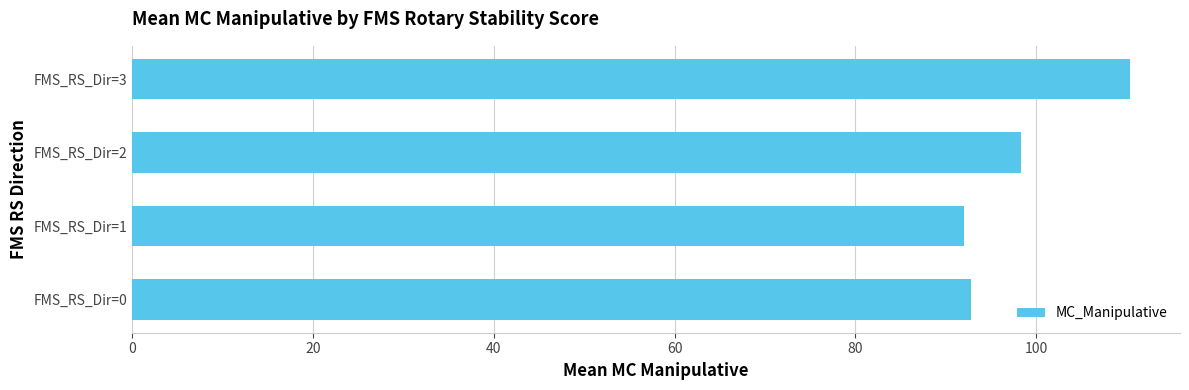

How many values are below 98?

2